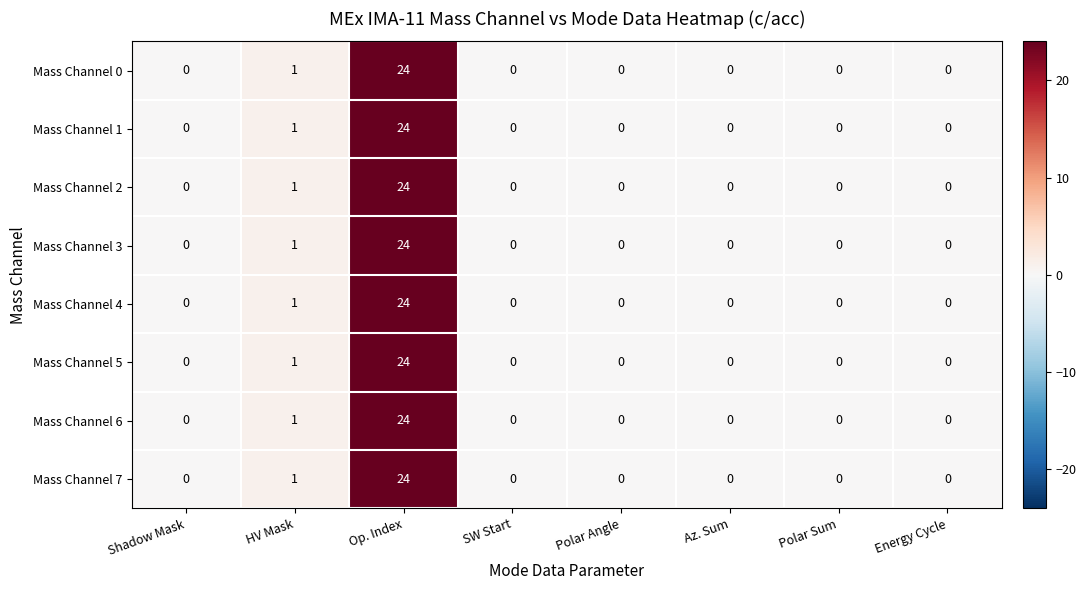

What is the difference between the Mass Channel 1 values at Op. Index and SW Start?

24